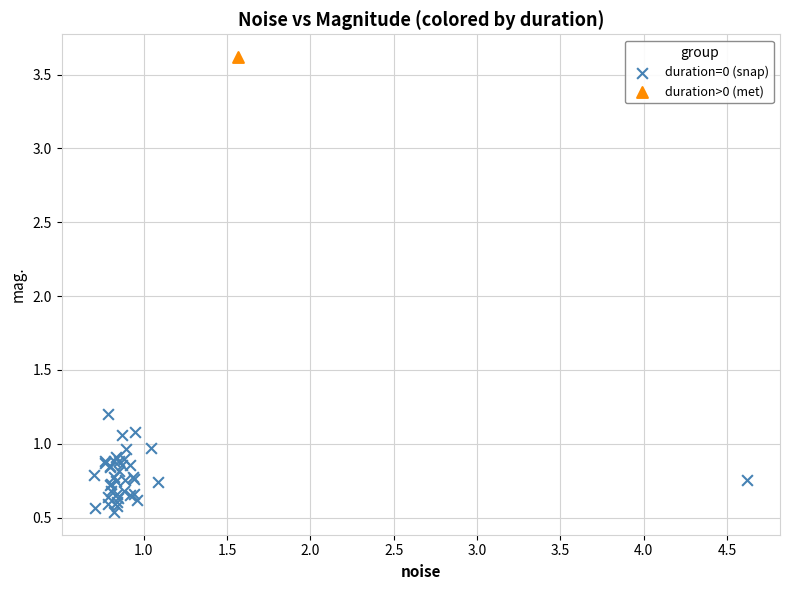

What are all the series names shown in the legend?

duration=0 (snap), duration>0 (met)